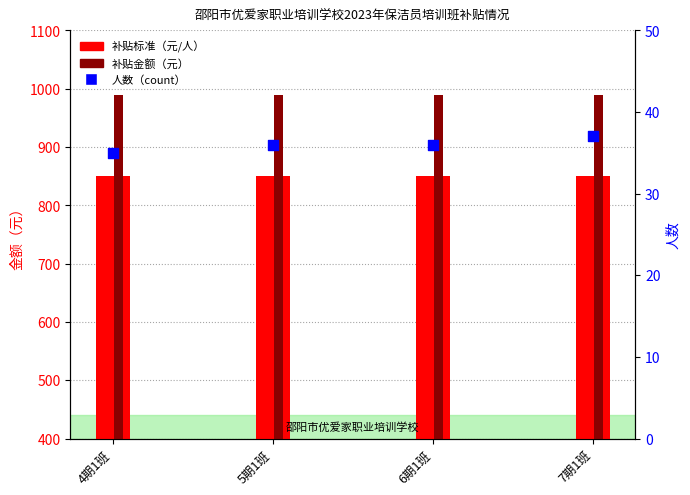

What are all the series names shown in the legend?

补贴标准（元/人）, 补贴金额（元）, 人数（count）